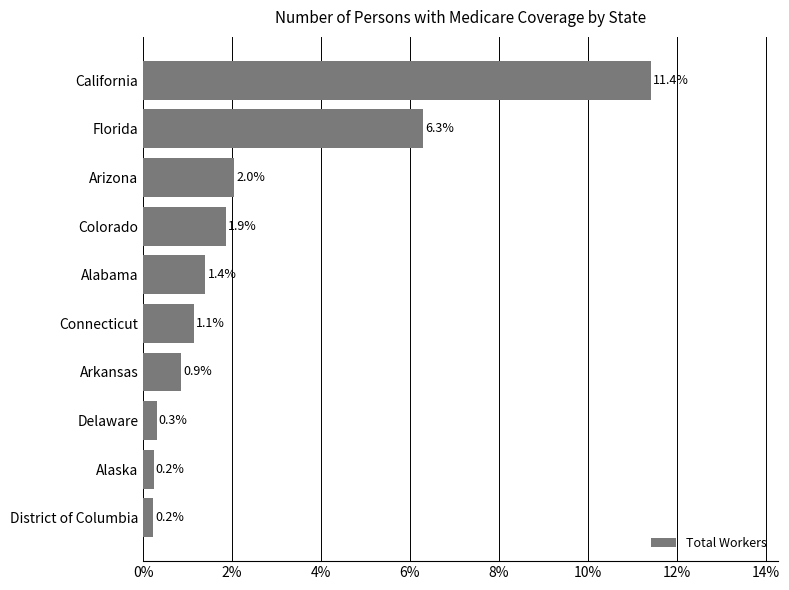

What is the difference between the second highest and second lowest values?

6.1